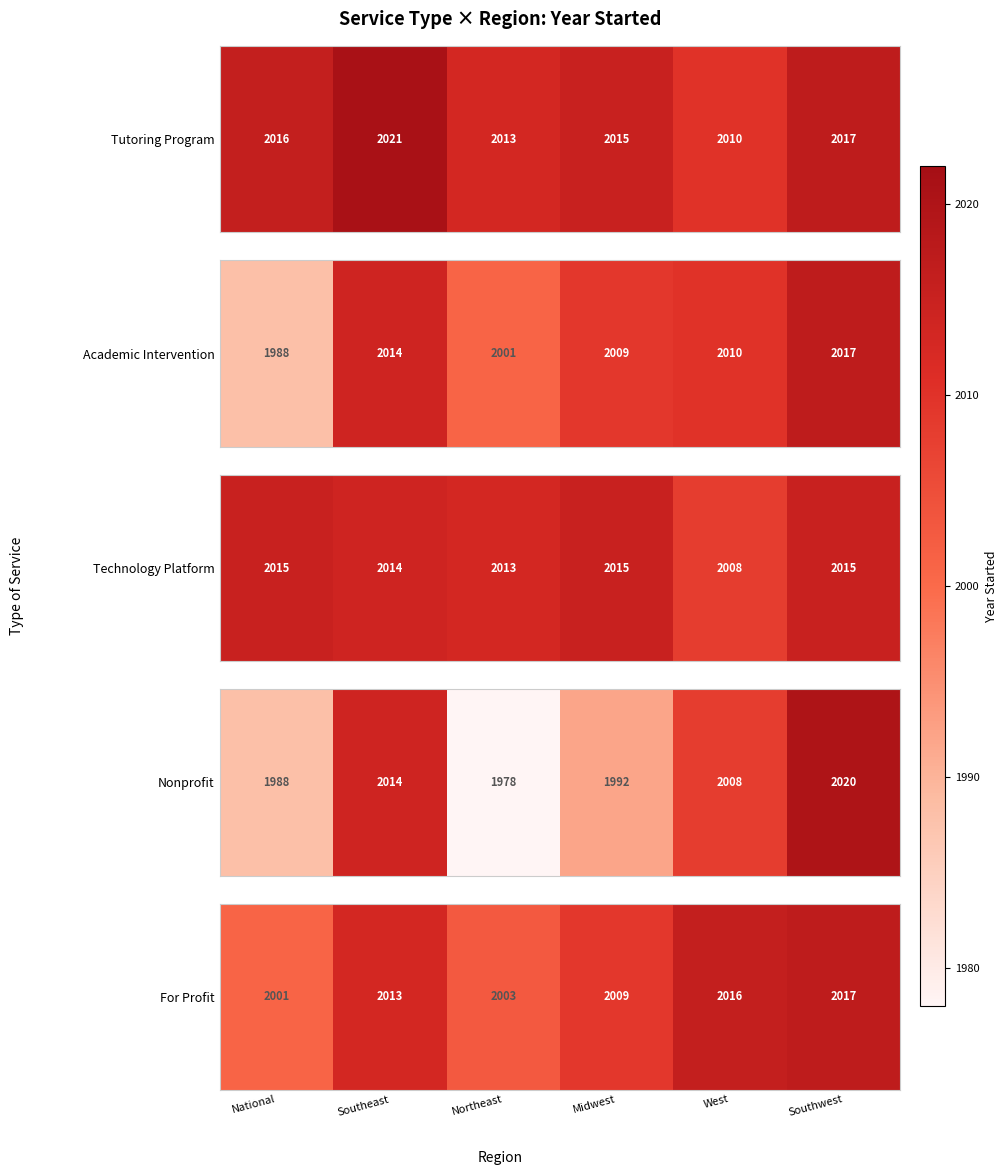

The chart shows a value of 1281 at Southeast. True or false?

False